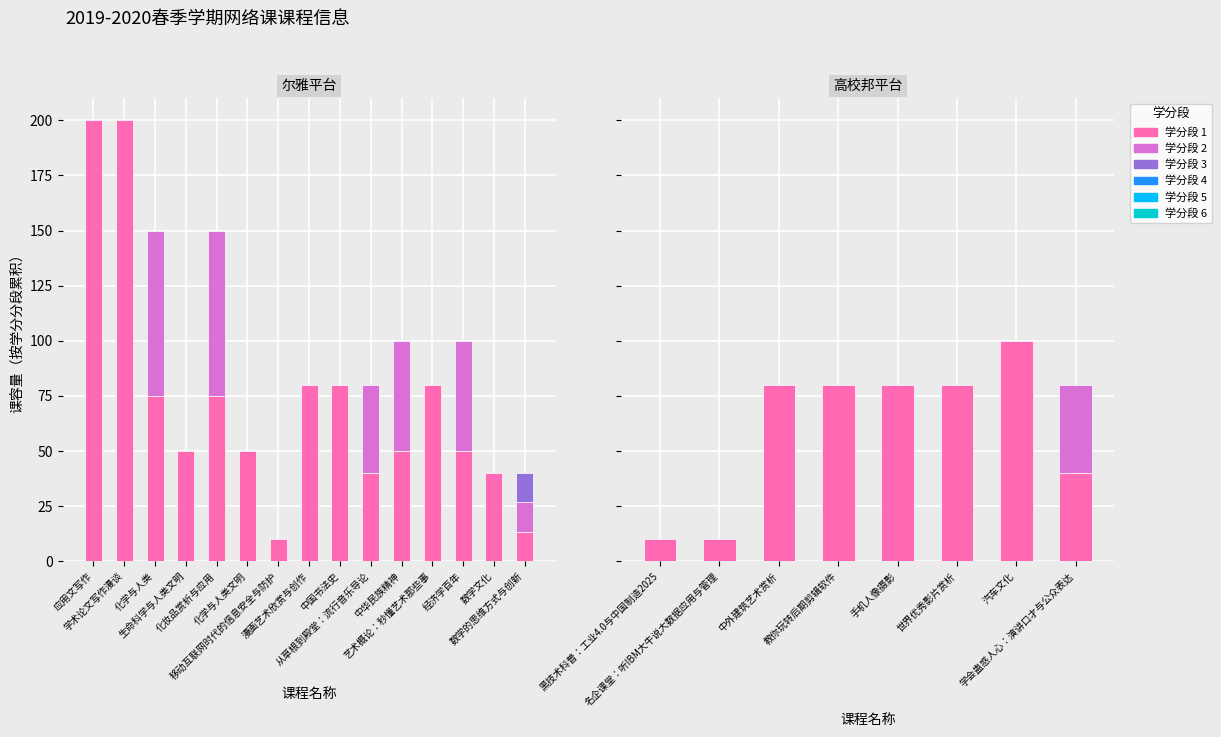

True or false: 学分 has a value of 1 at 中国书法史.

True